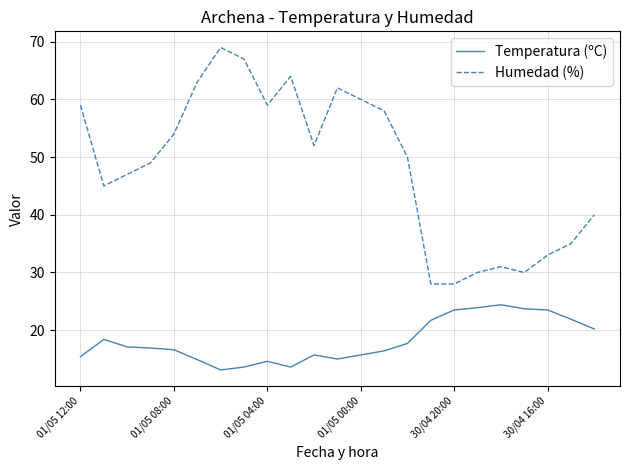

True or false: Humedad (%) and Temperatura (ºC) cross at least once.

False